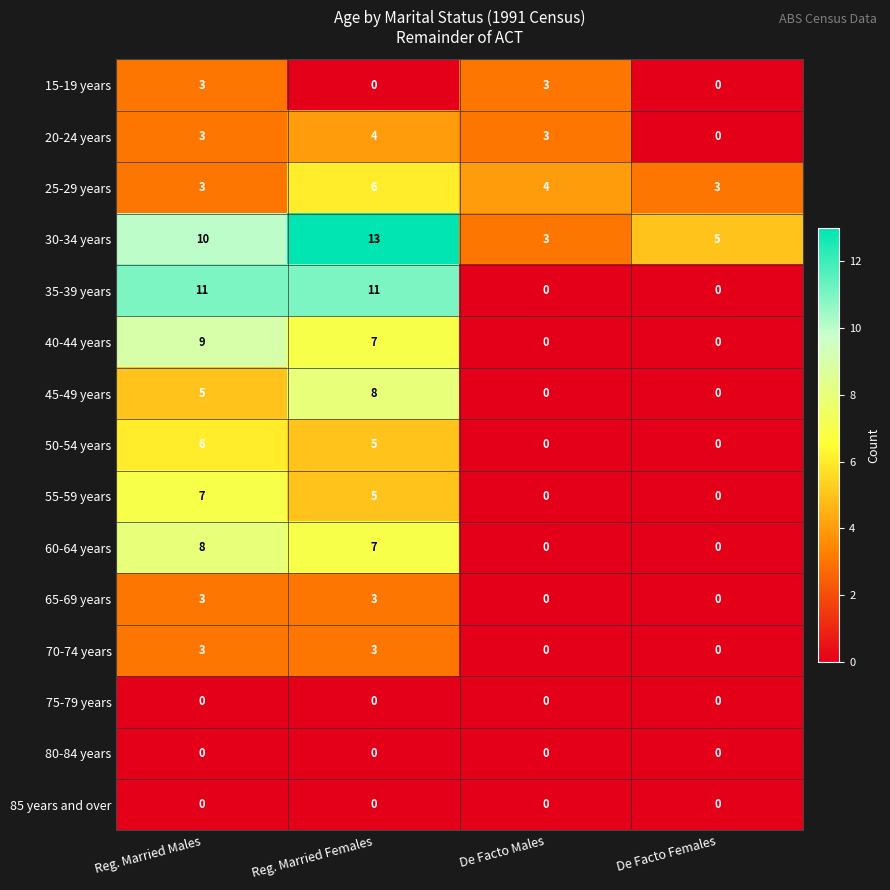

Which series has the widest spread of values?

35-39 years